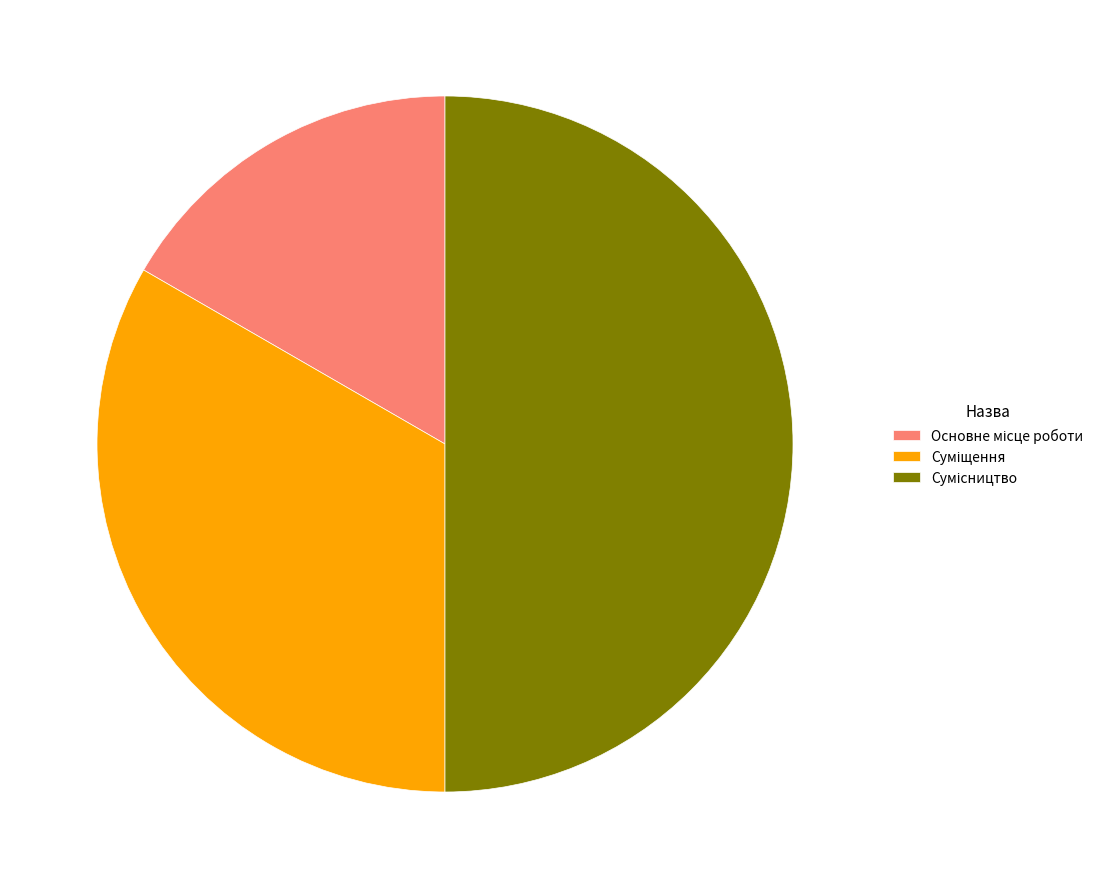

Which category has the smallest portion of the pie?

Основне місце роботи